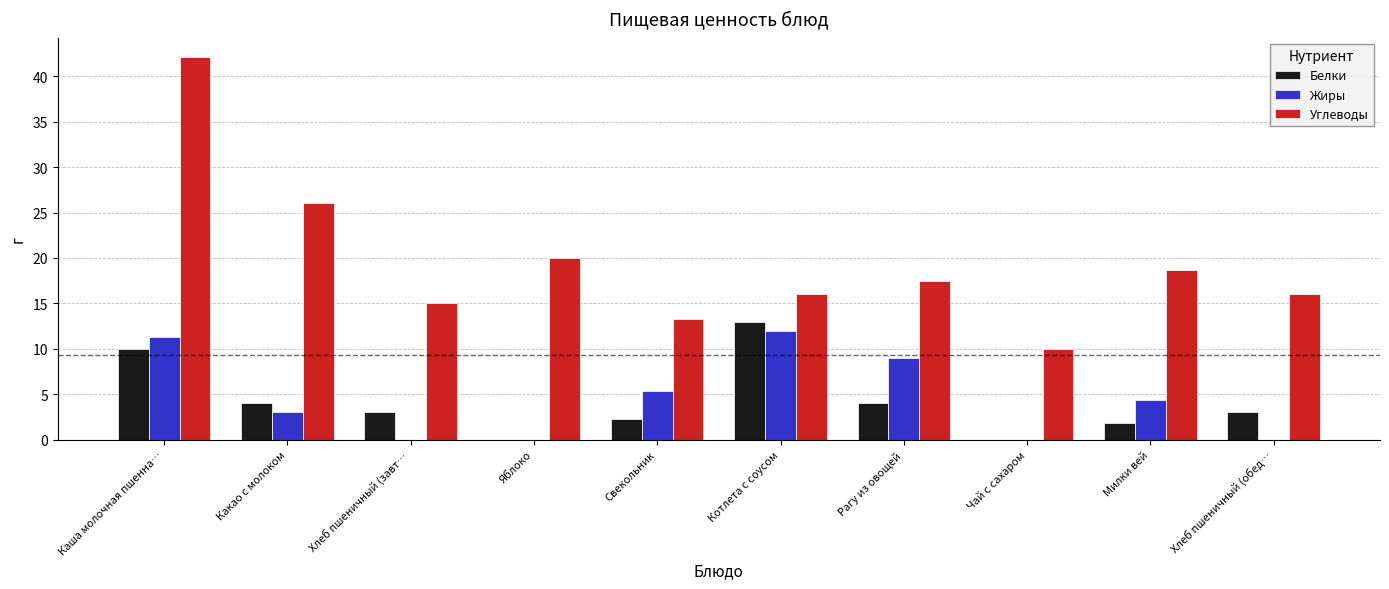

How many groups of bars are there?

10